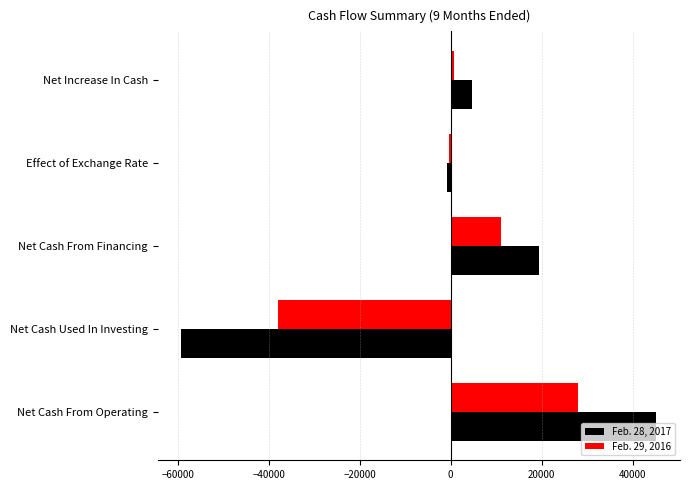

True or false: Feb. 29, 2016 has a value of -37953 at Net Cash Used In Investing.

True